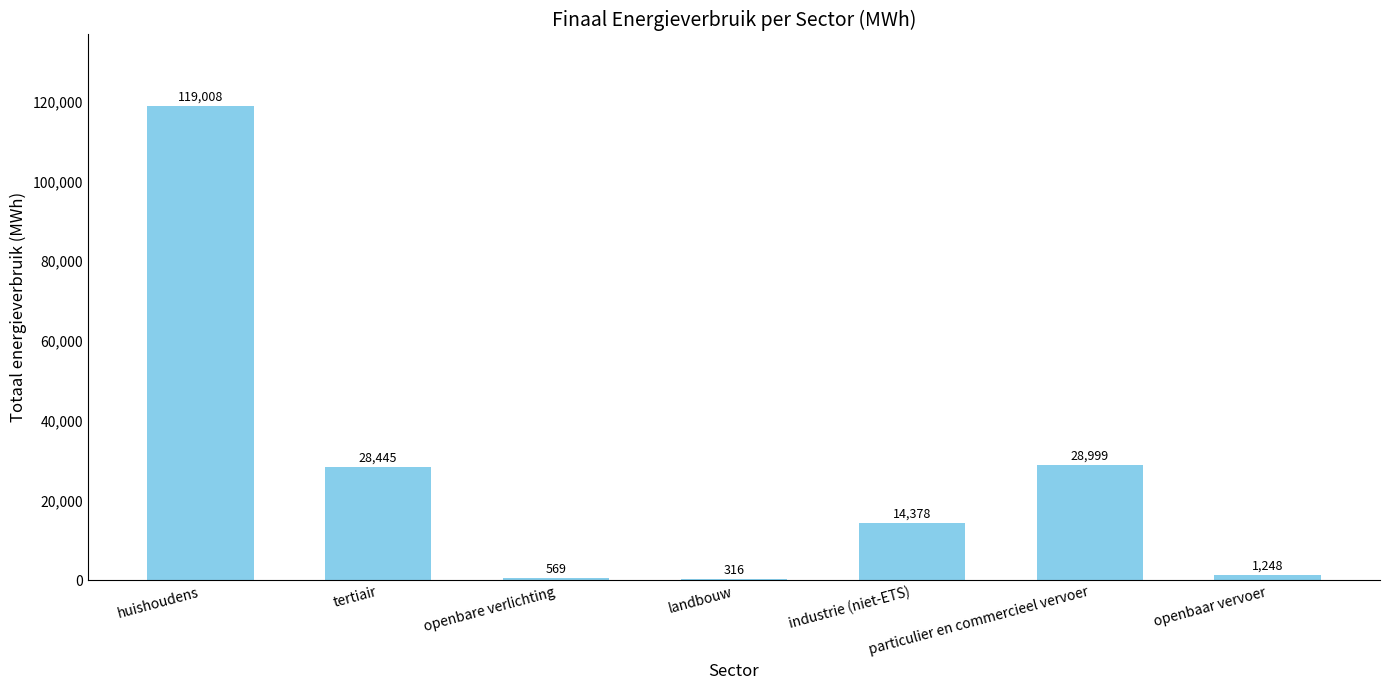

Between particulier en commercieel vervoer and landbouw, which is larger?

particulier en commercieel vervoer